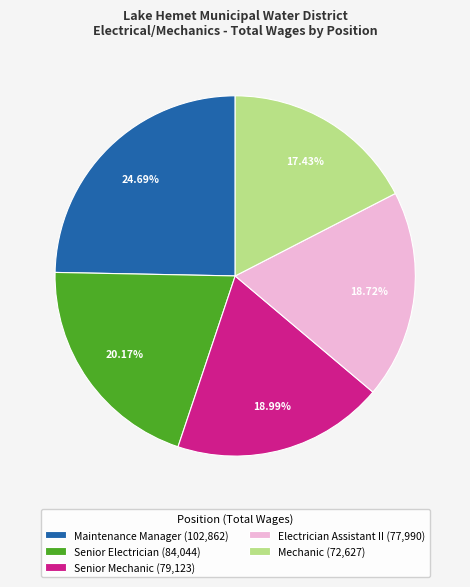

Approximately how many times larger is the value at Senior Electrician compared to Senior Mechanic?

1.1